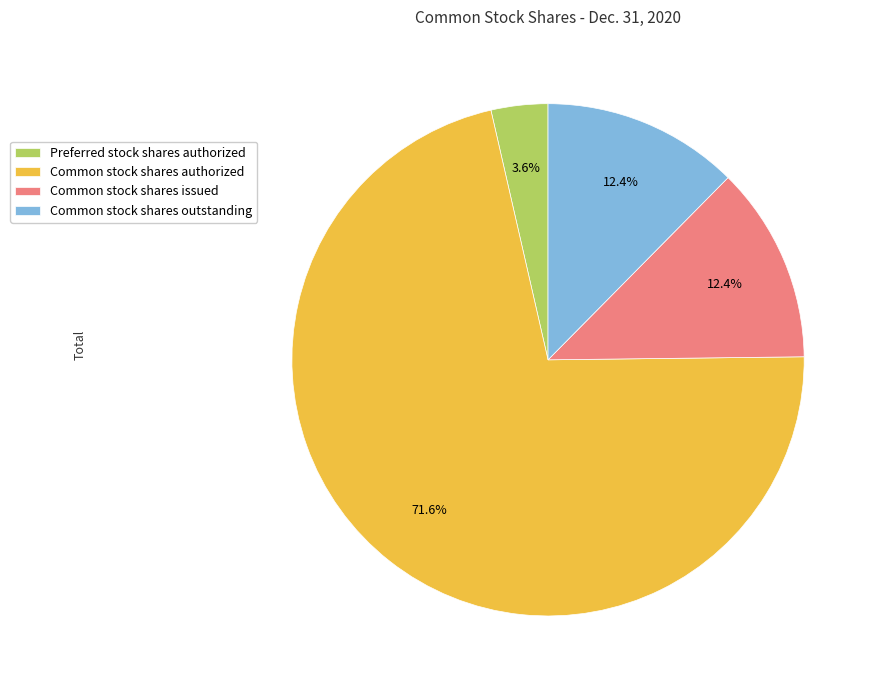

The Preferred stock shares authorized slice represents 10% of the pie. True or false?

False